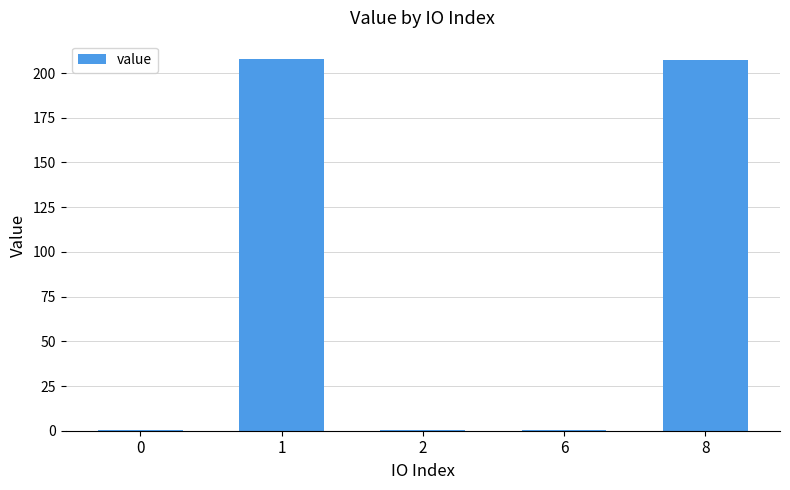

What is the sum of the values at 1 and 8?

414.8